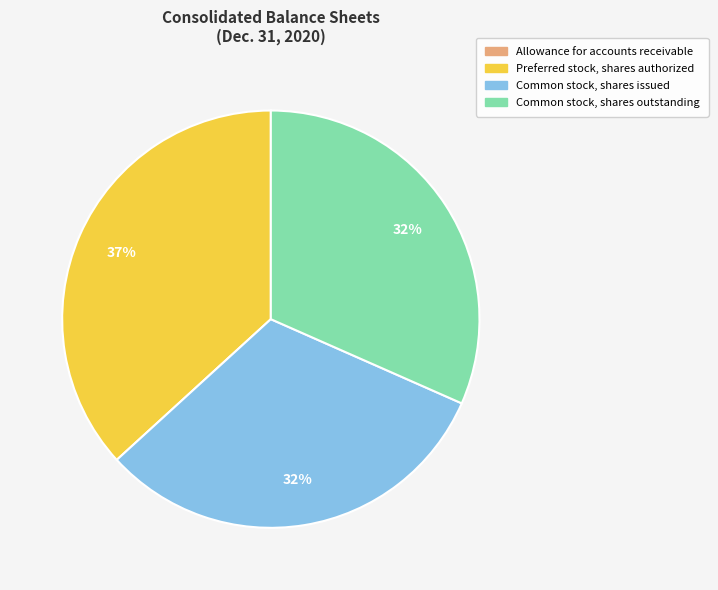

To the nearest percent, what is the difference between the largest and smallest slice percentages?

37%